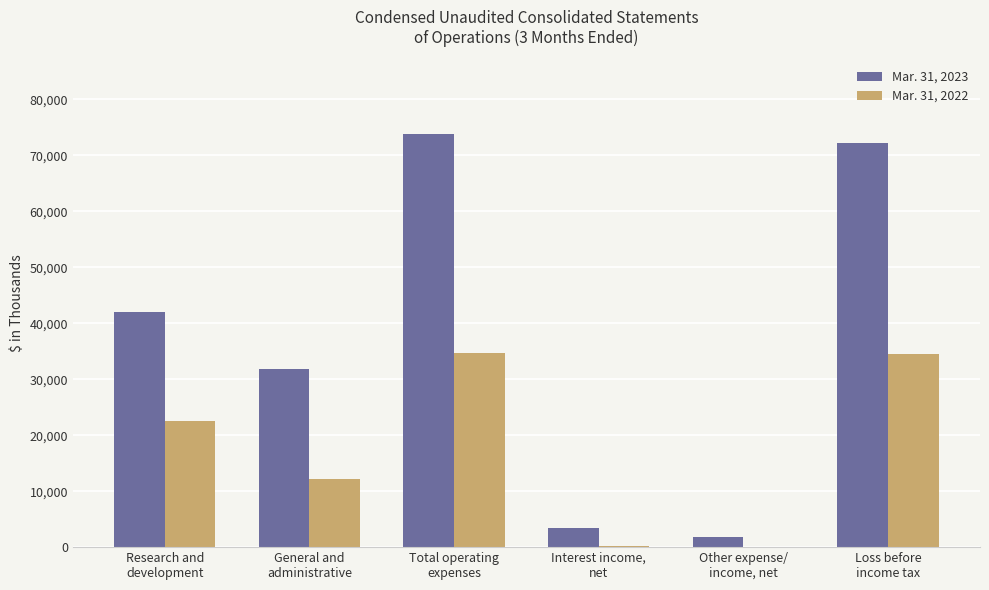

What is the sum of all Mar. 31, 2022 values?

104010